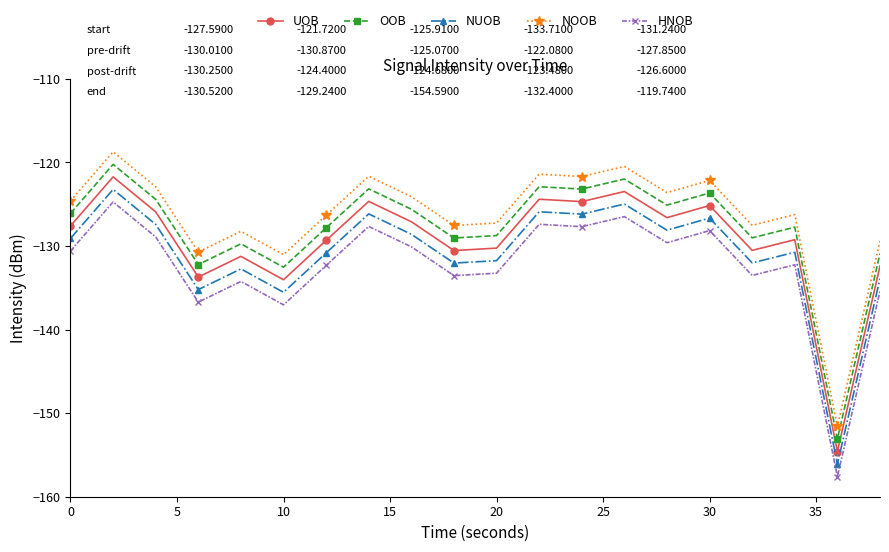

List the series in order of their overall mean, highest first.

NOOB, OOB, UOB, NUOB, HNOB